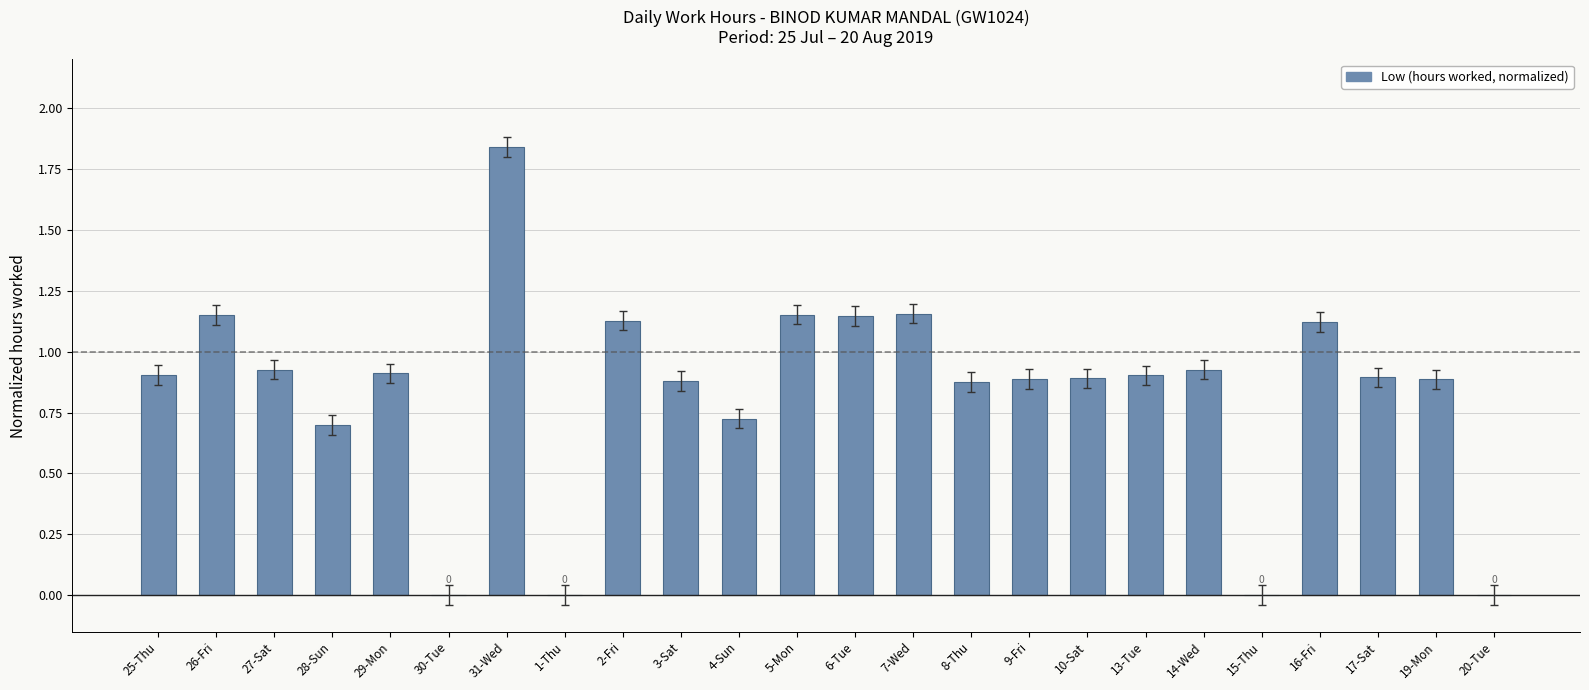

Approximately how many times larger is the value at 17-Sat compared to 2-Fri?

0.8